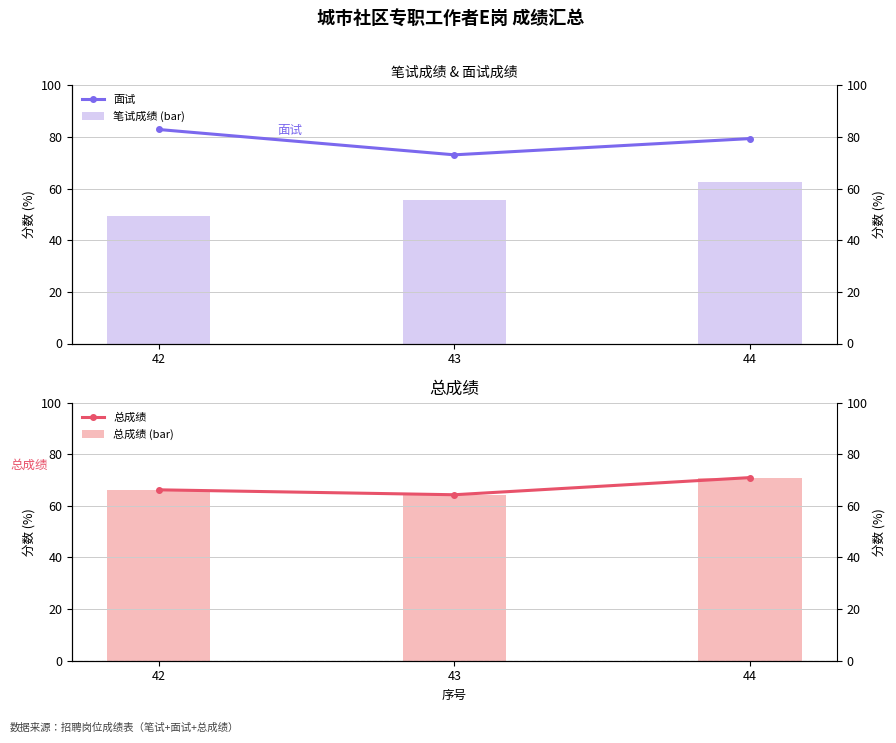

At how many categories does at least one series exceed 69?

3